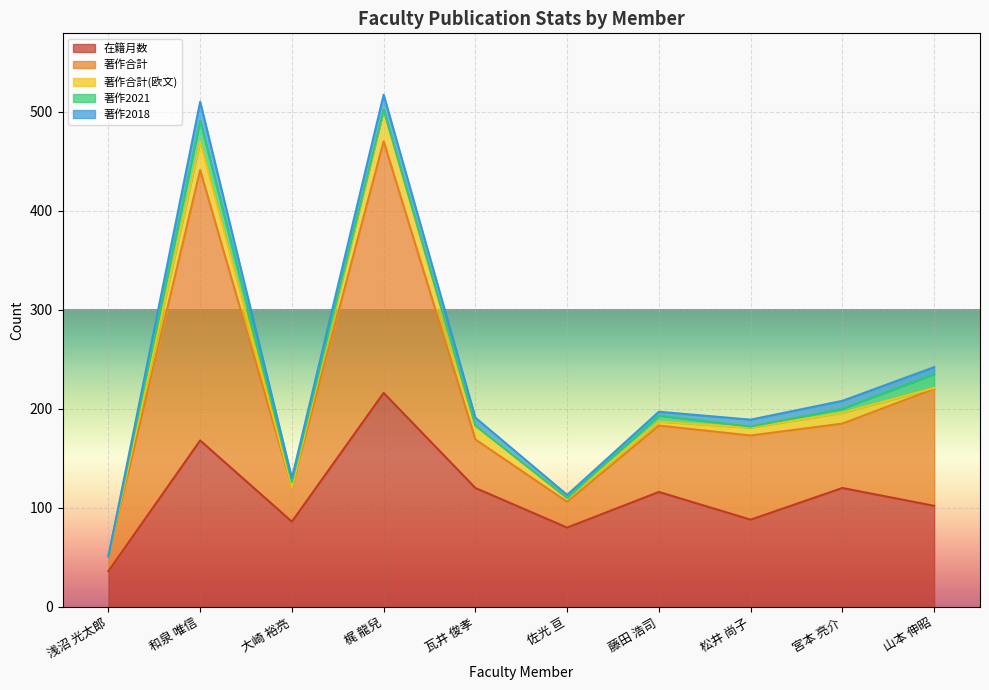

Rank the series at 和泉 唯信 from lowest to highest value.

著作2018, 著作2021, 著作合計(欧文), 在籍月数, 著作合計